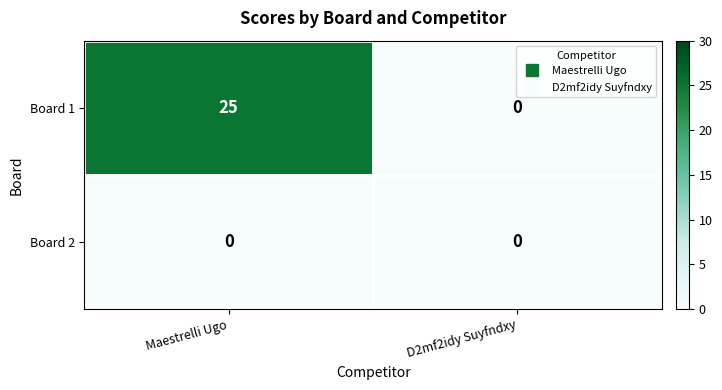

The Board 2 series shows 0 at Maestrelli Ugo. True or false?

True